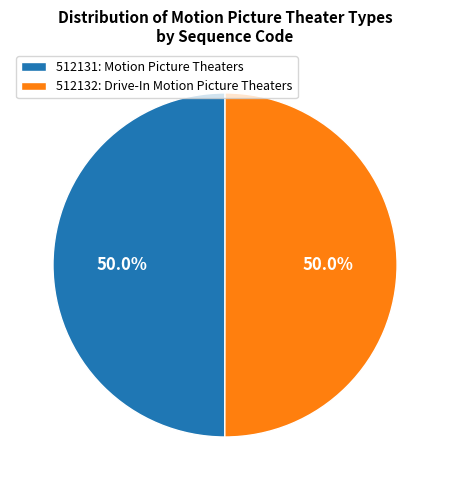

Approximately how many times larger is the value at 512131: Motion Picture Theaters compared to 512132: Drive-In Motion Picture Theaters?

1.0